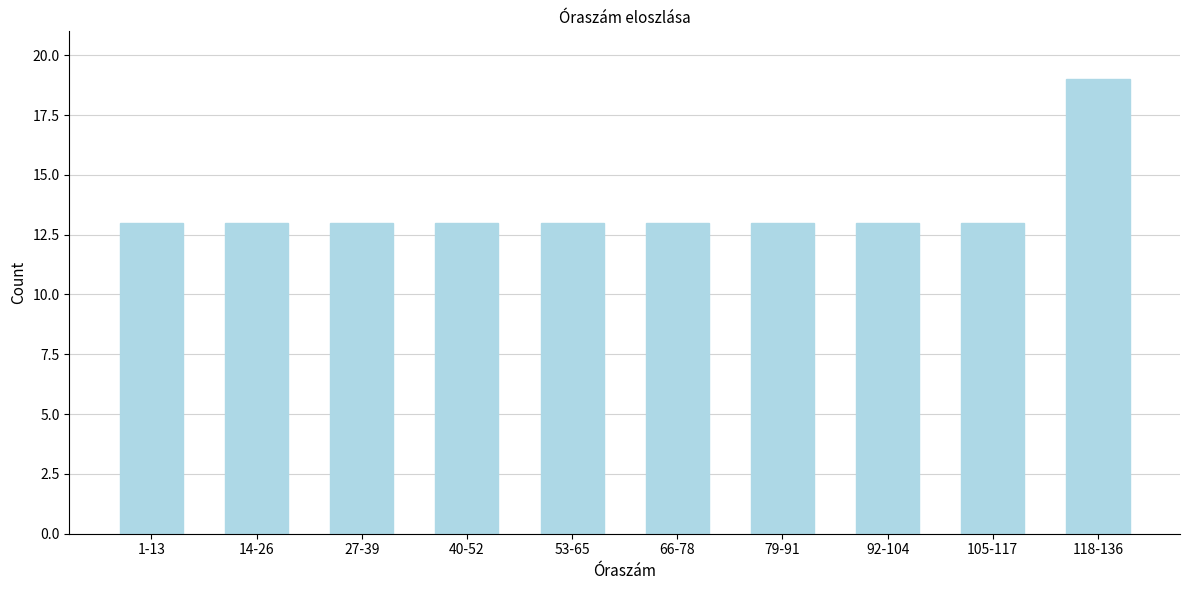

Reading left to right, transcribe all the data shown in this chart.

13	13	13	13	13	13	13	13	13	19